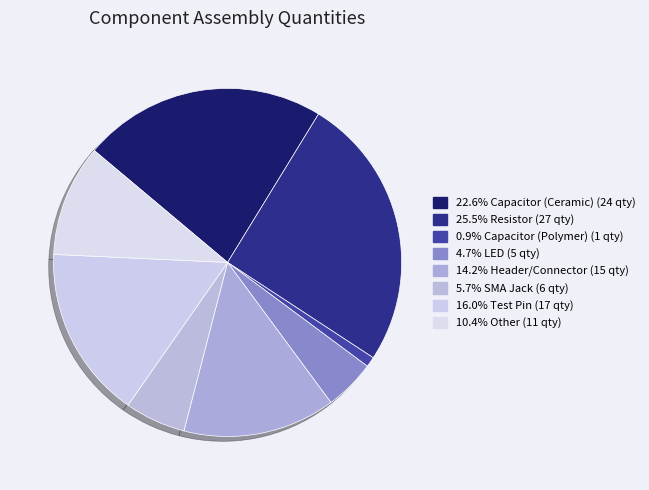

Rank the categories by value from highest to lowest.

Resistor, Capacitor (Ceramic), Test Pin, Header/Connector, Other, SMA Jack, LED, Capacitor (Polymer)